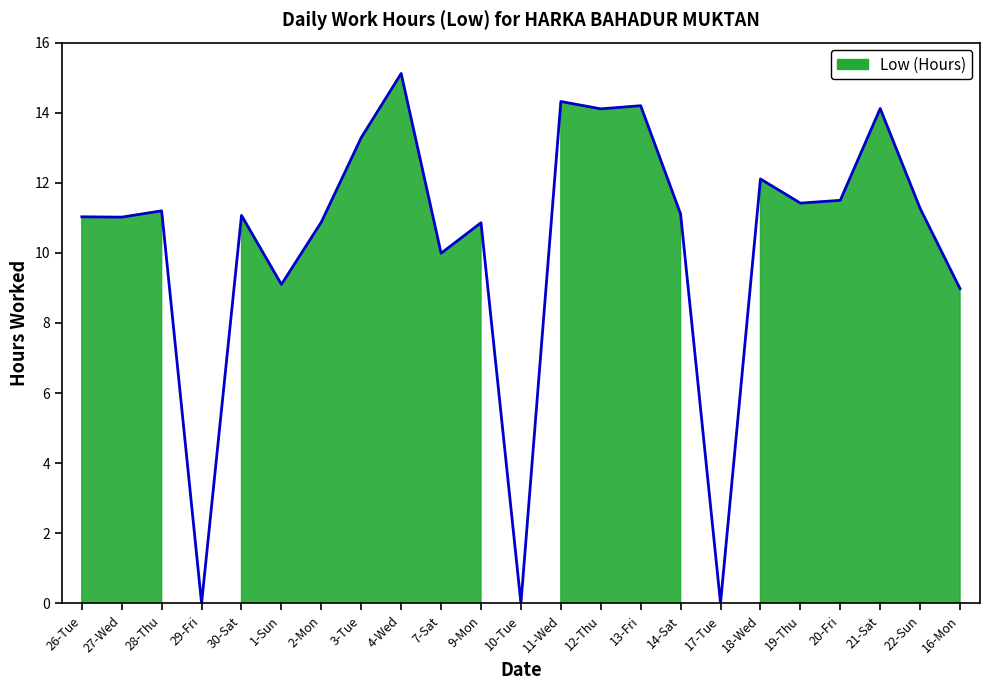

True or false: the data shows 13.3 at 3-Tue.

True